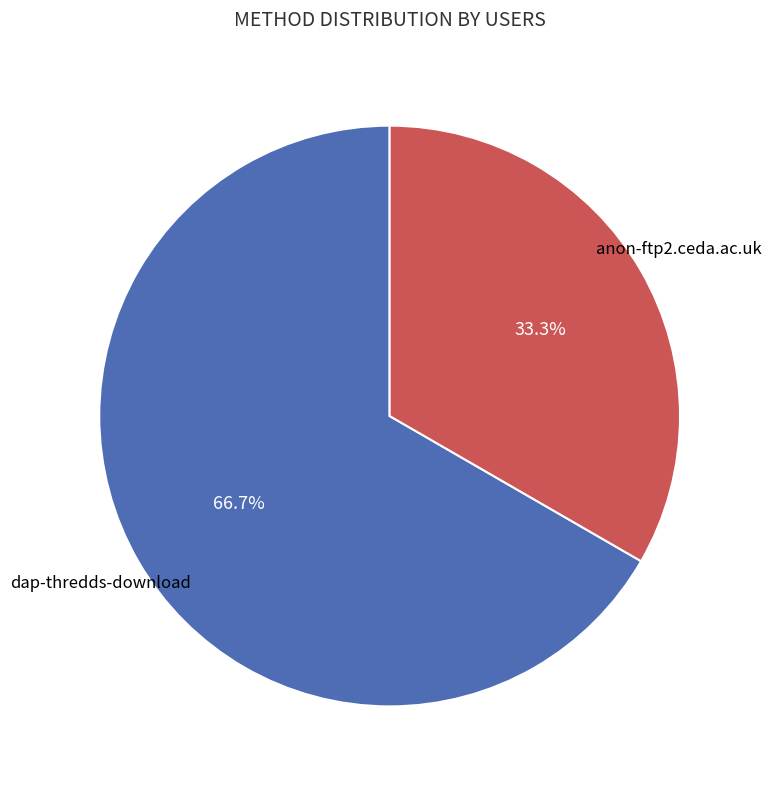

Is there any slice that represents more than half of the pie?

Yes